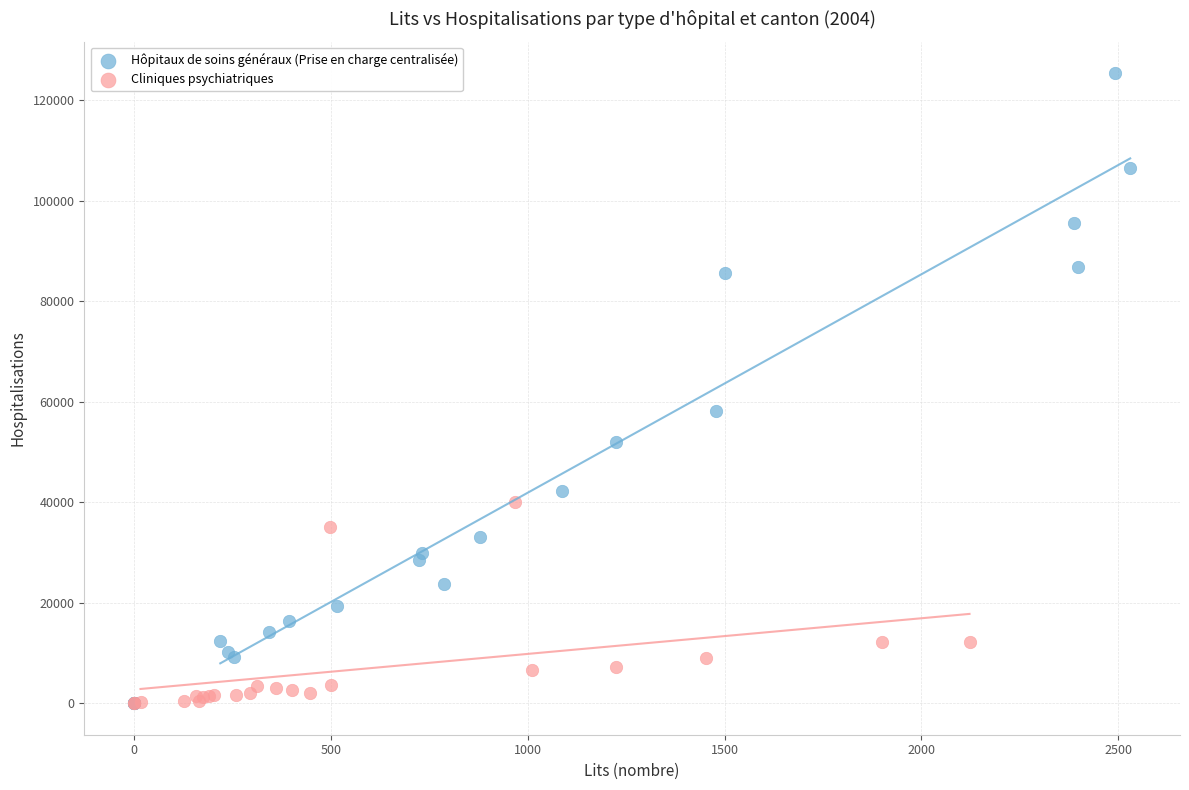

Which series has the widest spread of Y values?

Hôpitaux de soins généraux (Prise en charge centralisée)